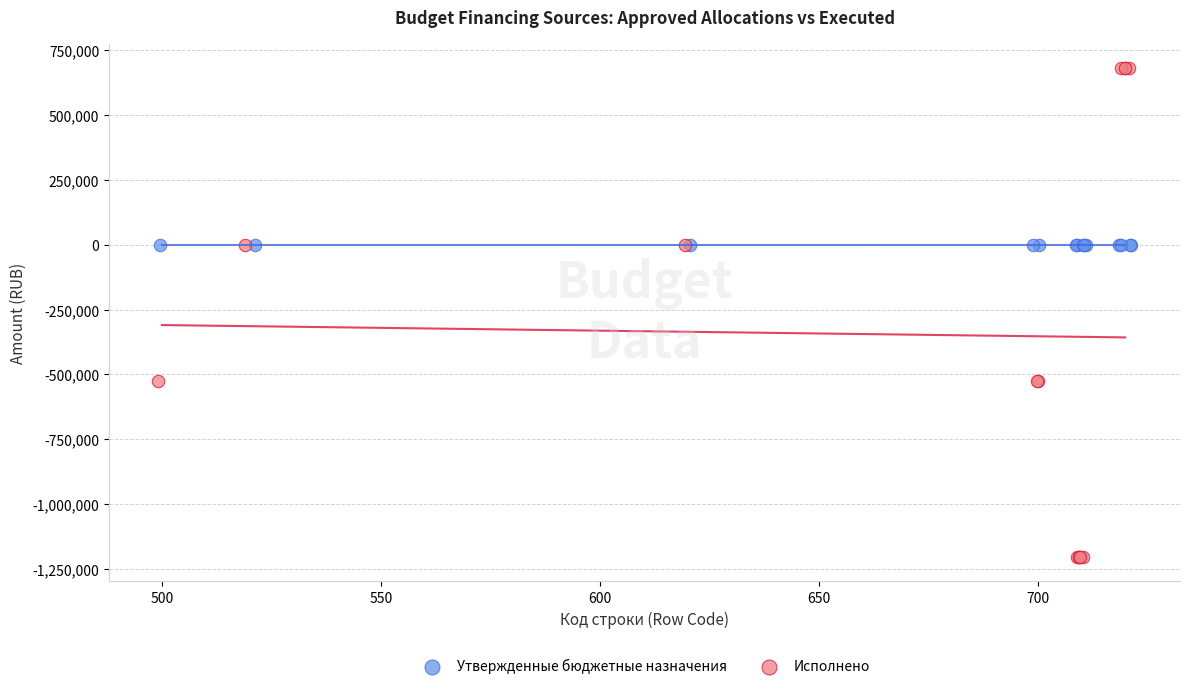

Which series contains the highest Y value?

Исполнено